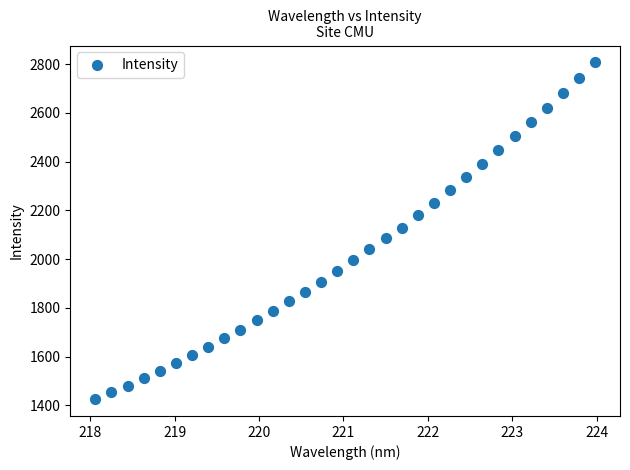

What is the range of Y values (max minus min)?

1381.4